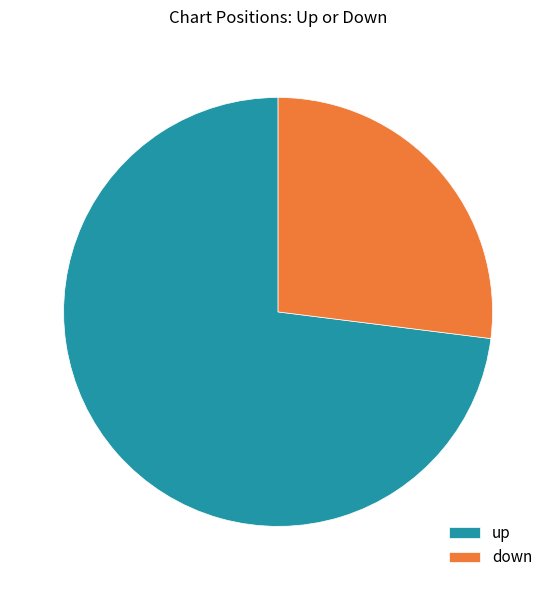

Count the number of slices in the pie.

2